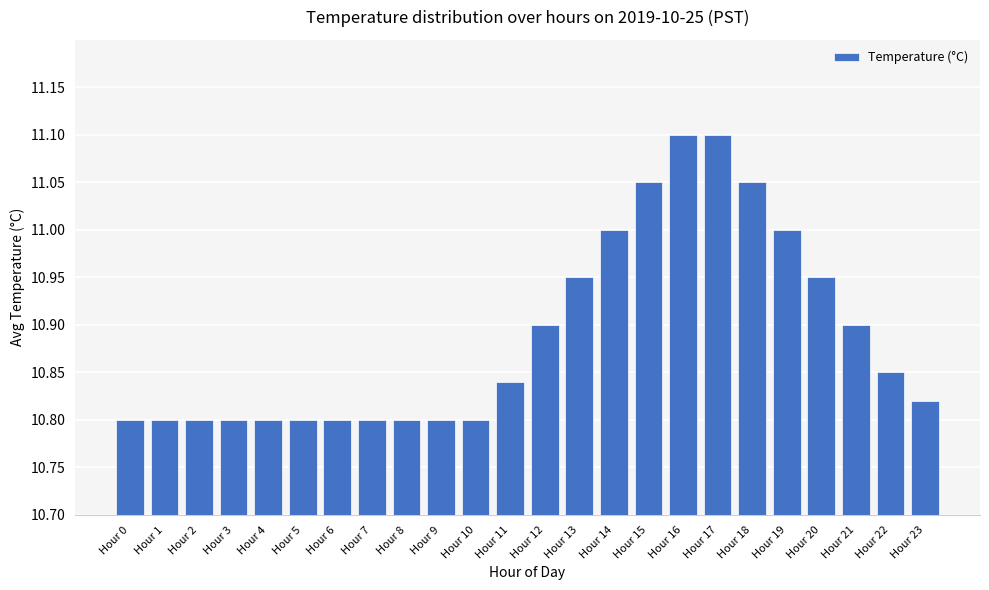

Between Hour 2 and Hour 17, which is larger?

Hour 17